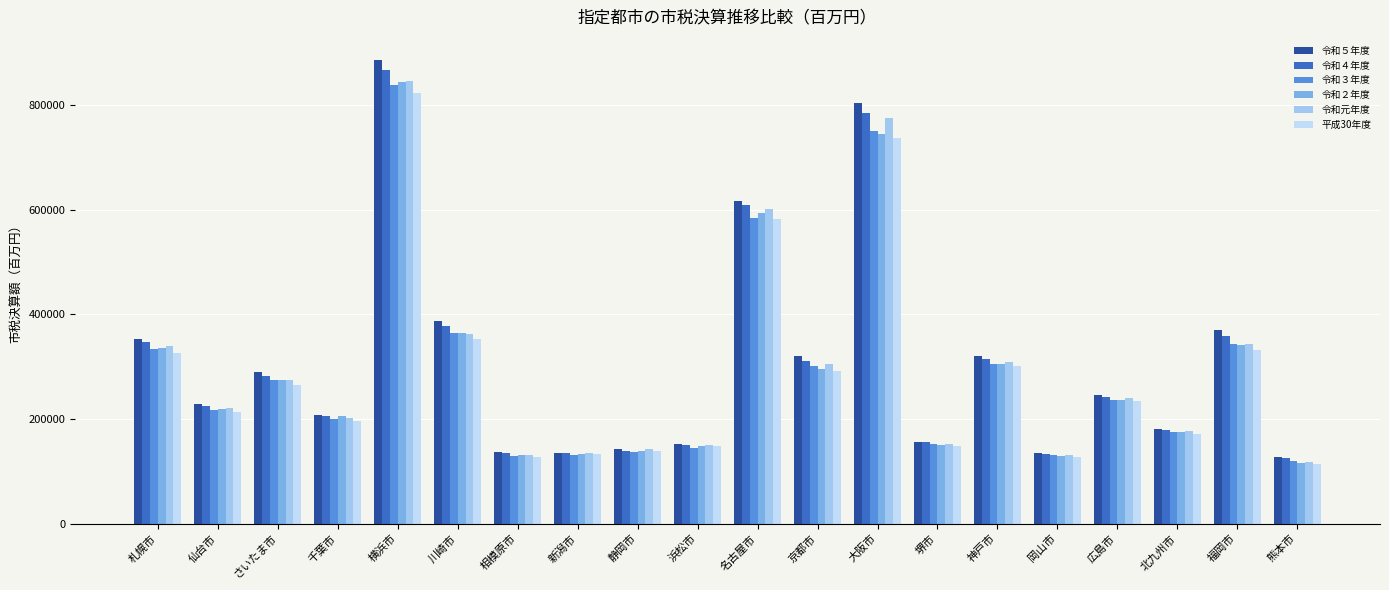

Reading left to right, what are all the values shown in this chart?

令和５年度: 353773	229301	290530	207965	886304	387896	137544	135601	141996	152373	617466	320060	804353	157008	321122	135626	246716	181082	369937	128069
令和４年度: 347606	224908	282234	205438	867276	378171	134402	134988	139821	150582	609534	311852	785946	156357	314054	133320	242138	179670	358266	125494
令和３年度: 334596	218125	273787	199877	838902	364606	129575	132094	137875	145001	583542	301943	750030	151639	305625	130421	236738	174939	343164	120680
令和２年度: 335437	218822	274686	205620	843870	365388	131083	133682	139759	148178	594560	295943	744663	151241	305466	128979	236748	174596	341070	116857
令和元年度: 338947	221797	274012	202584	846456	361896	131098	136102	142603	151343	600909	305500	776114	151523	309262	131836	239772	176548	344454	117804
平成30年度: 325865	214066	265178	197202	823720	353077	127892	133105	139922	149344	583278	291702	737441	147721	300901	127632	234187	171615	332597	113434